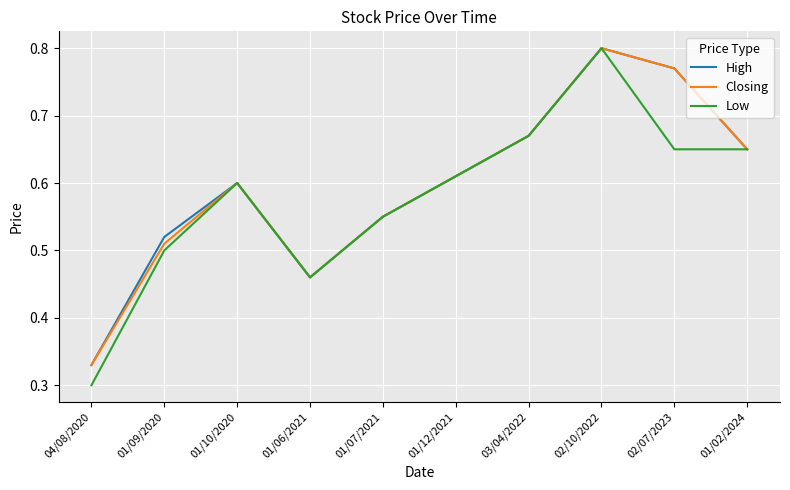

Which category has the lowest value in the Closing series?

04/08/2020